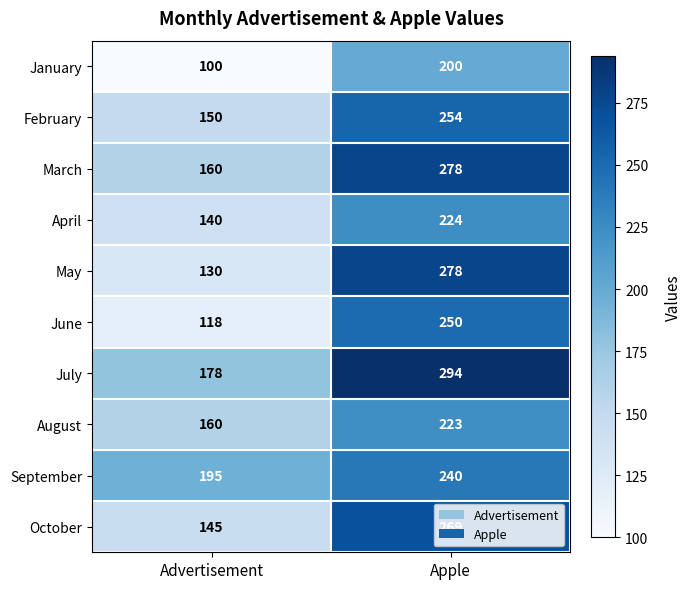

What is the greatest value displayed?

294